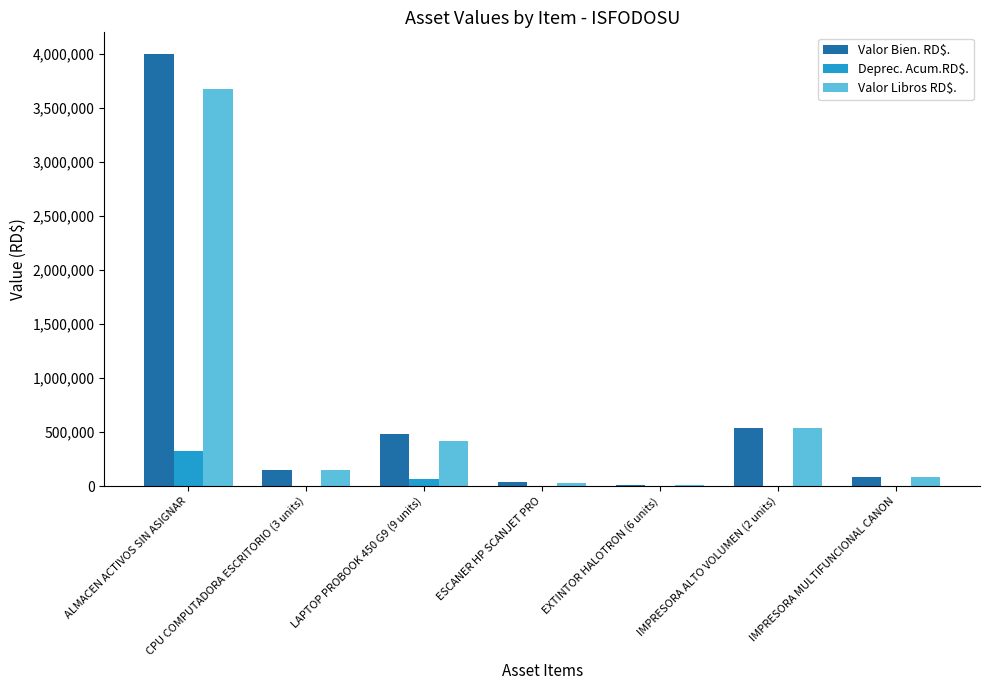

At which label does Deprec. Acum.RD$. first exceed 3440?

ALMACEN ACTIVOS SIN ASIGNAR